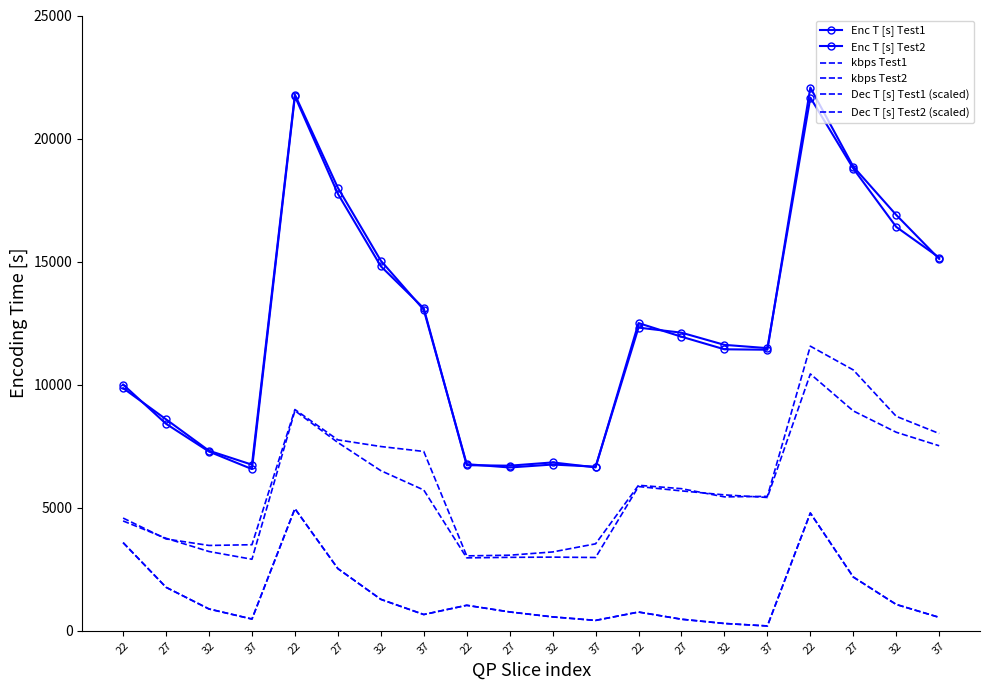

Where does the Dec T [s] Test1 (scaled) series first go above 5775?

22